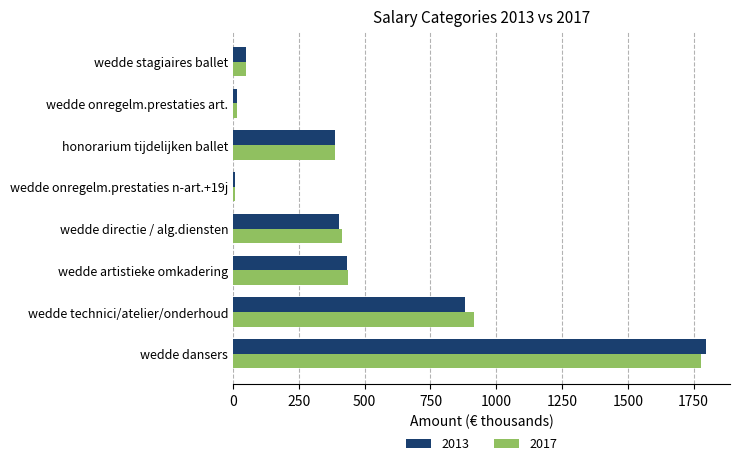

Which series has the widest spread of values?

2013